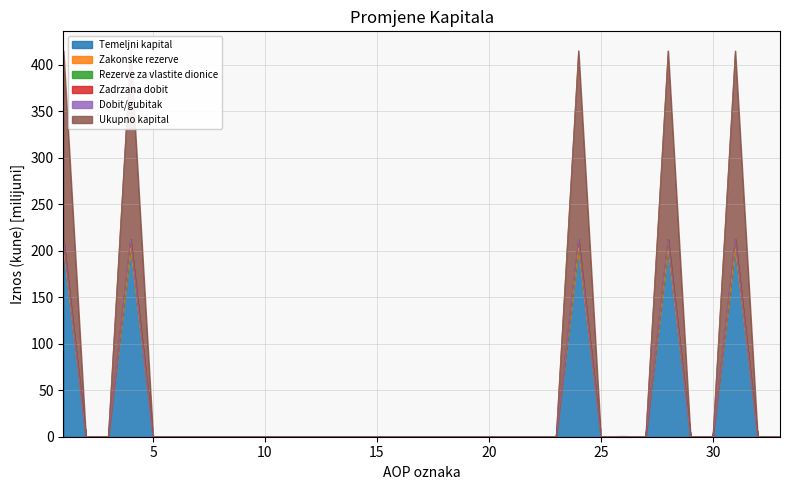

How many values in the Temeljni kapital series exceed 0?

5